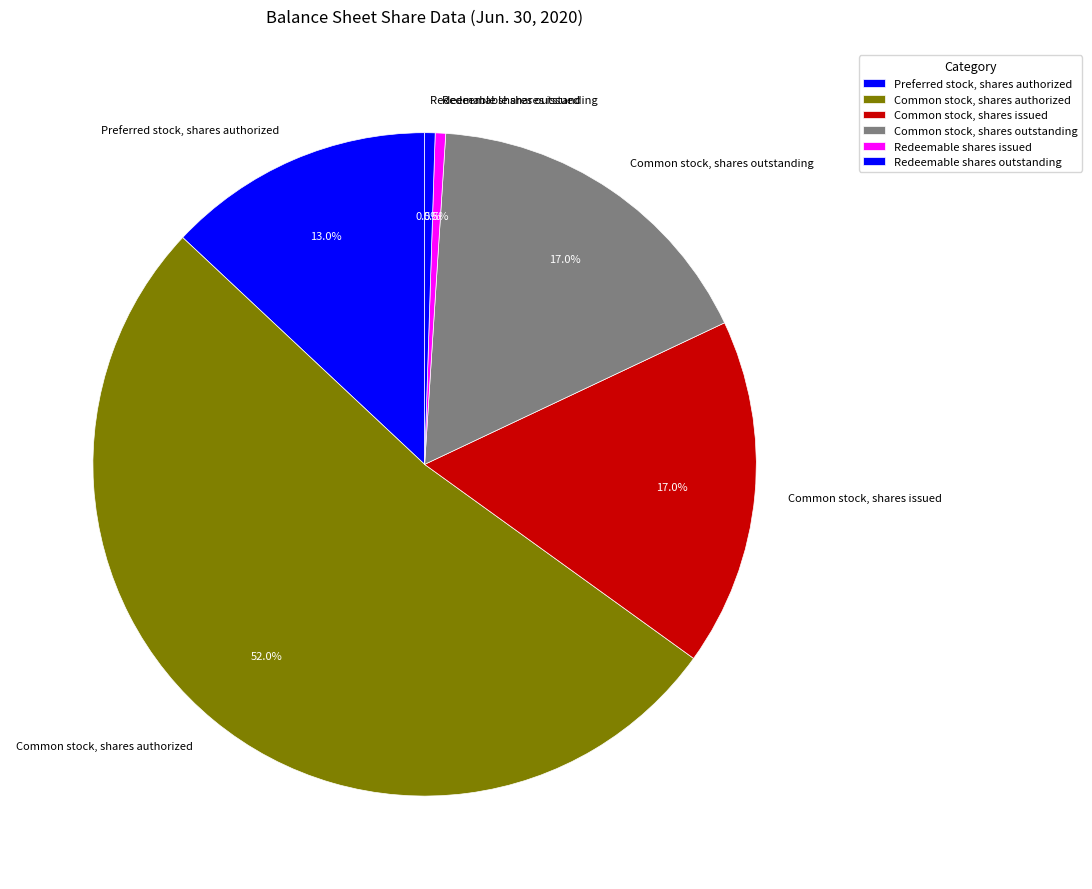

How many segments does this pie chart have?

6